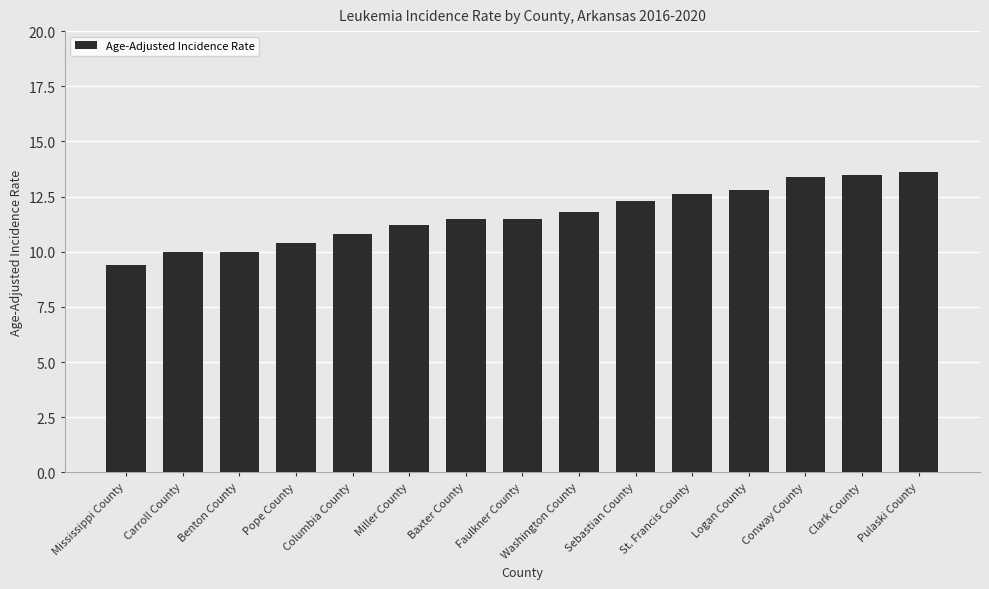

Which has a higher value, Washington County or Sebastian County?

Sebastian County